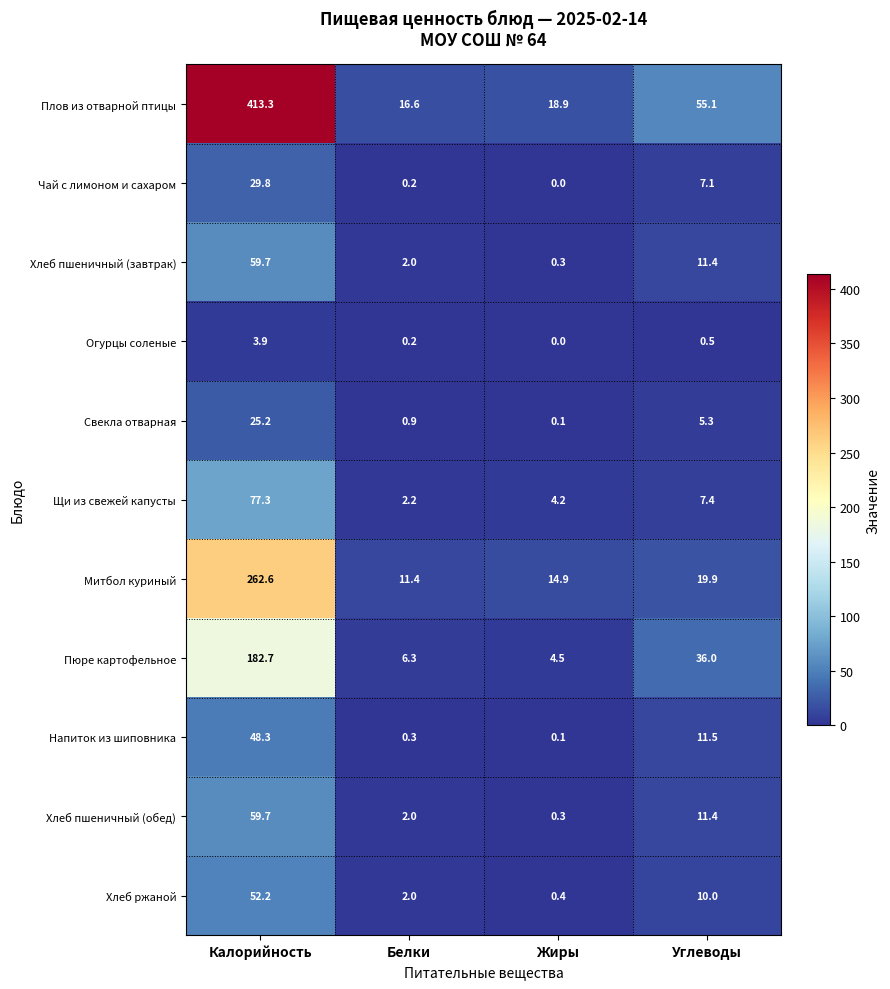

Which series changed the most between Калорийность and Жиры?

Плов из отварной птицы